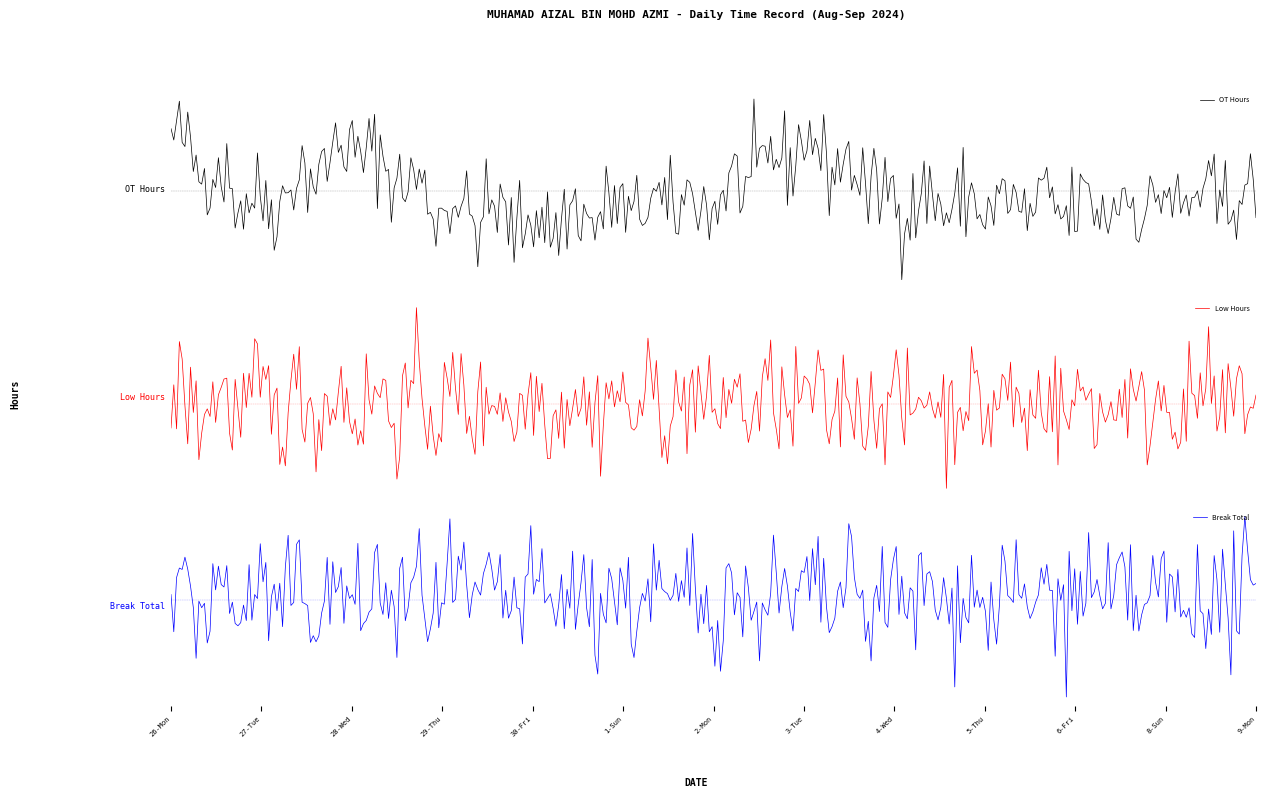

The value of Break Total at 1-Sun is 0.0. True or false?

True